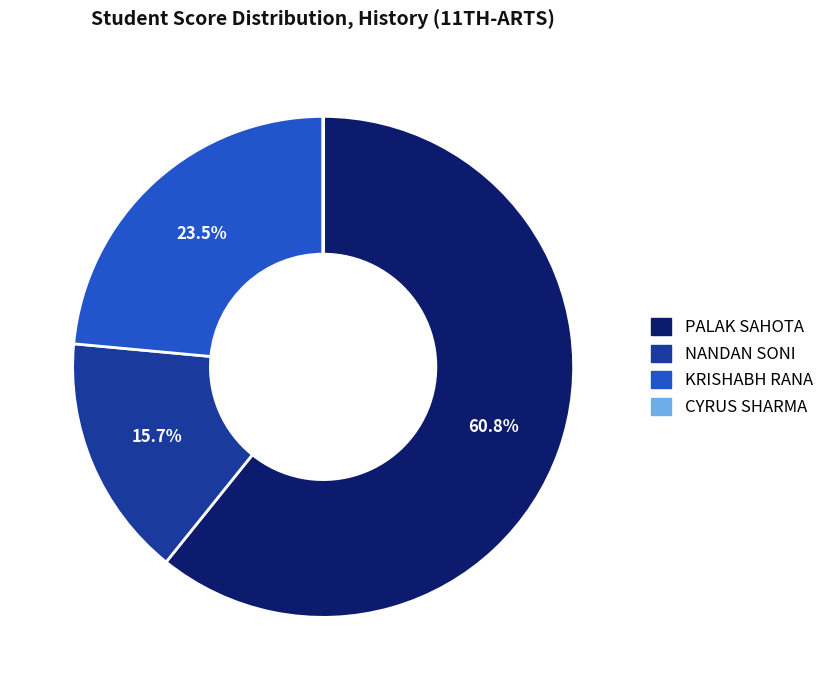

Does NANDAN SONI account for over 50% of the chart?

No